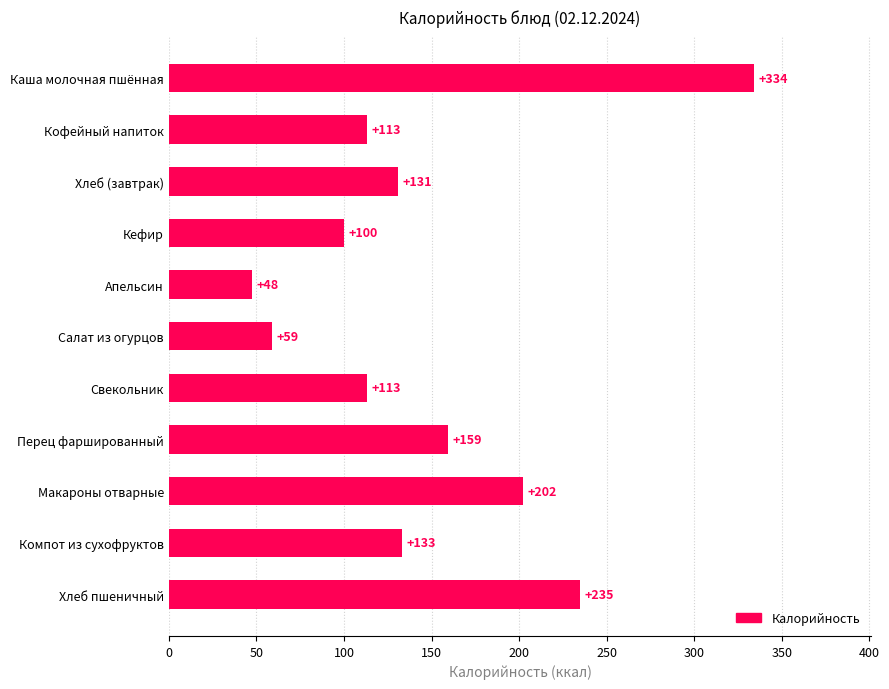

The chart shows a value of 334.2 at Каша молочная пшённая. True or false?

True